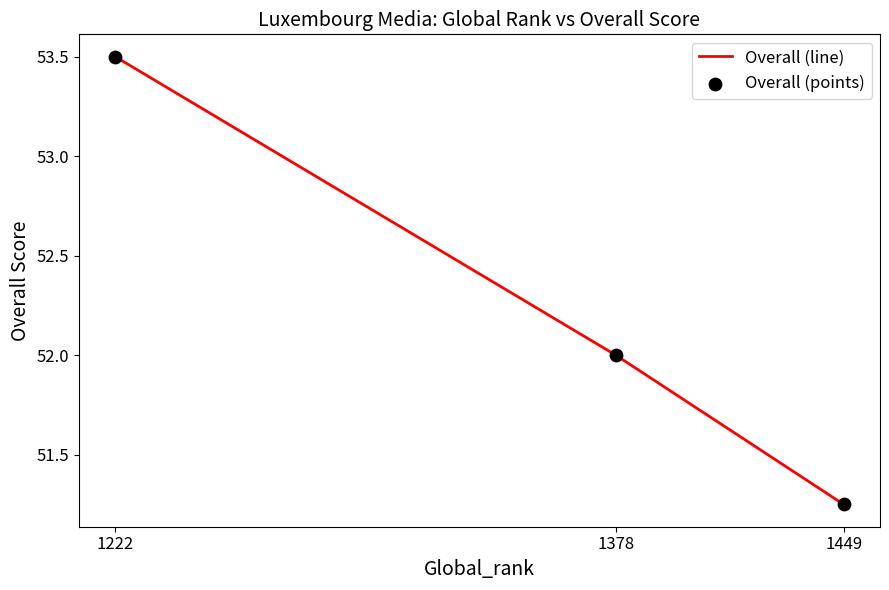

Which series contains the lowest Y value?

Overall (line)